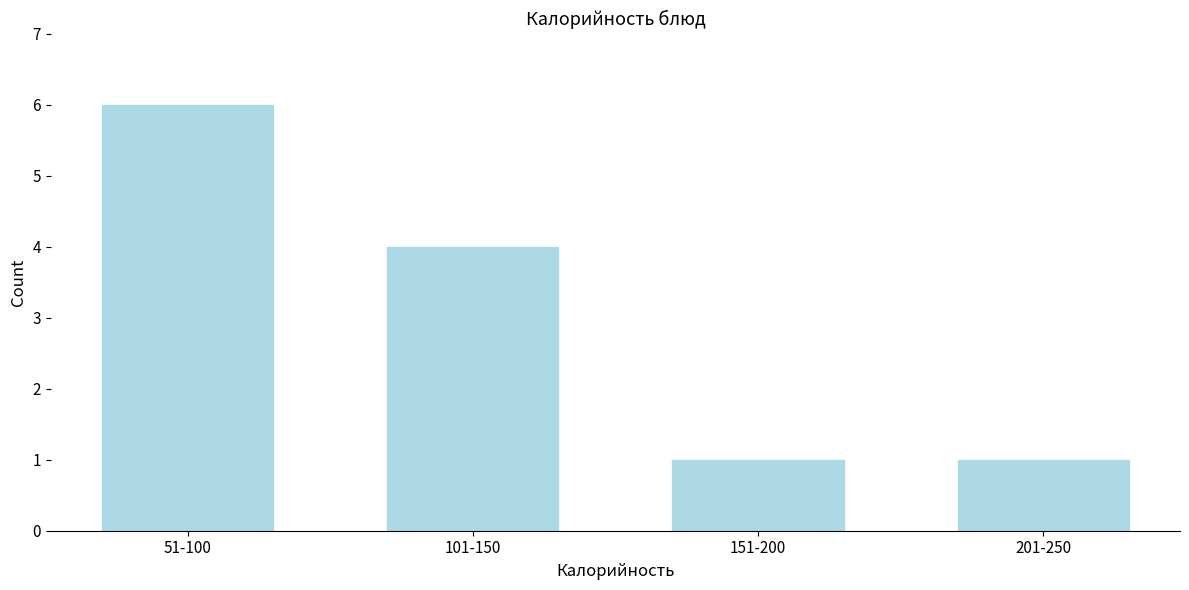

Reading left to right, transcribe all the data shown in this chart.

6	4	1	1